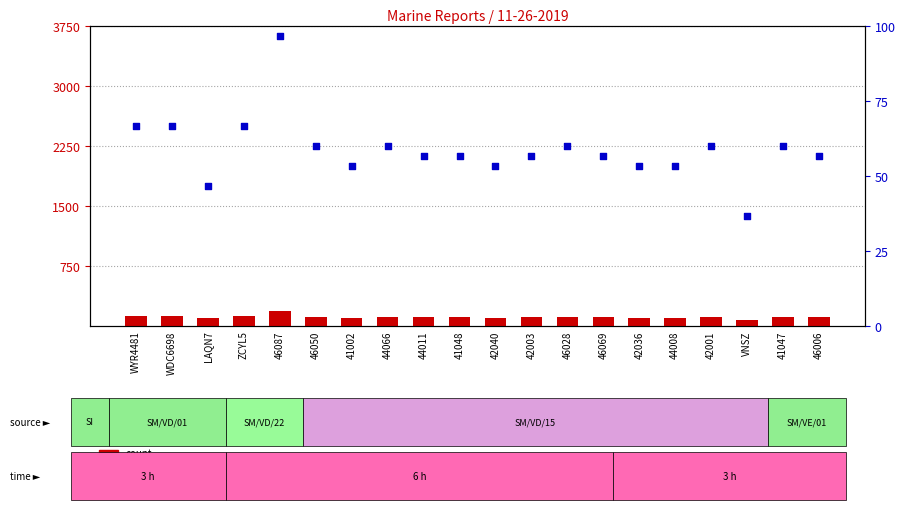

What are all the series names shown in the legend?

count, percentile rank within the sample